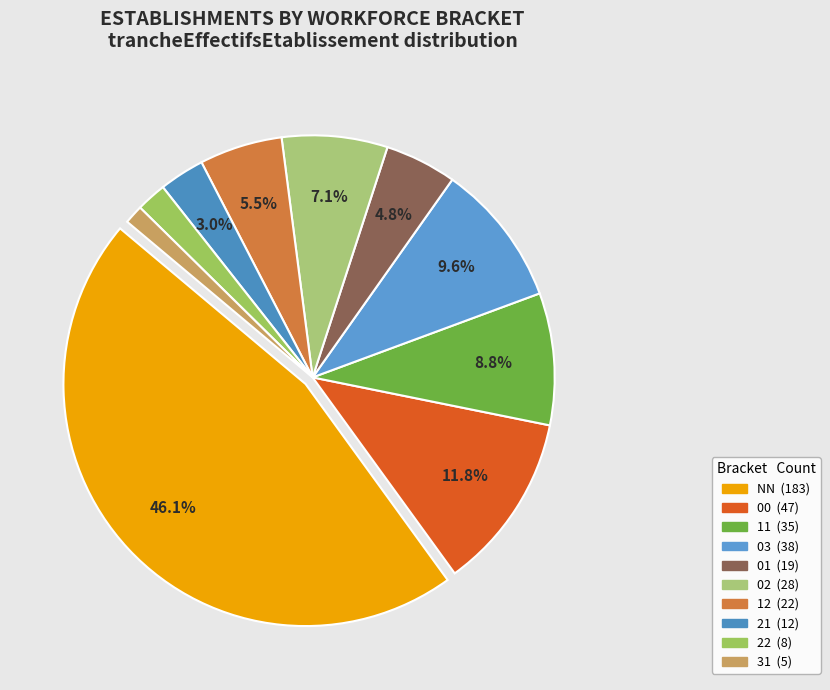

How many slices are in this pie chart?

10